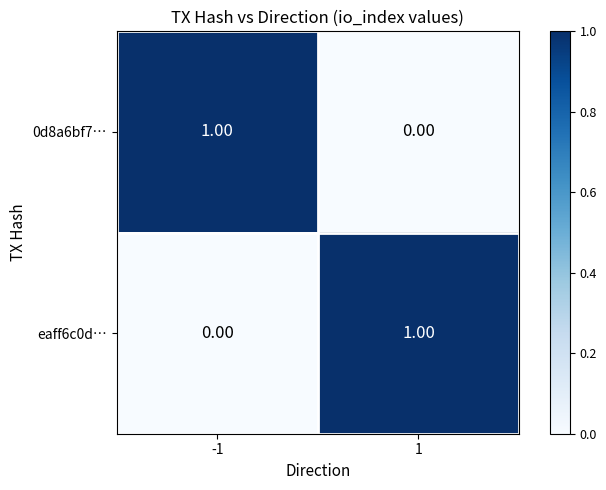

At -1, list the series in order from smallest to largest.

eaff6c0d…, 0d8a6bf7…